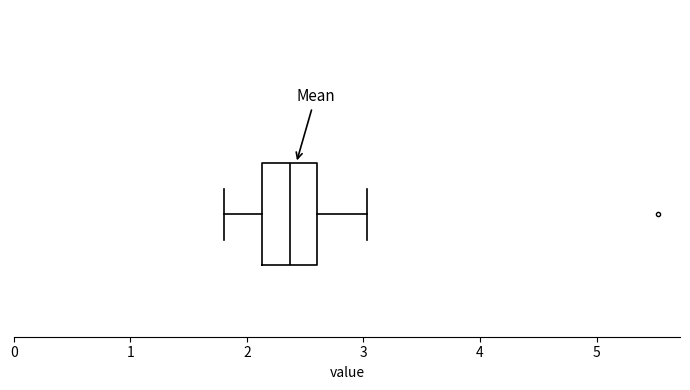

Transcribe this box plot: give where the median line is, the range the box spans, and where the two whiskers end, as read against the x-axis. The values are not printed on the chart, so give them approximately, as read against the axis.

median 2.4, box 2.1 to 2.6, whiskers 1.8 to 3.0